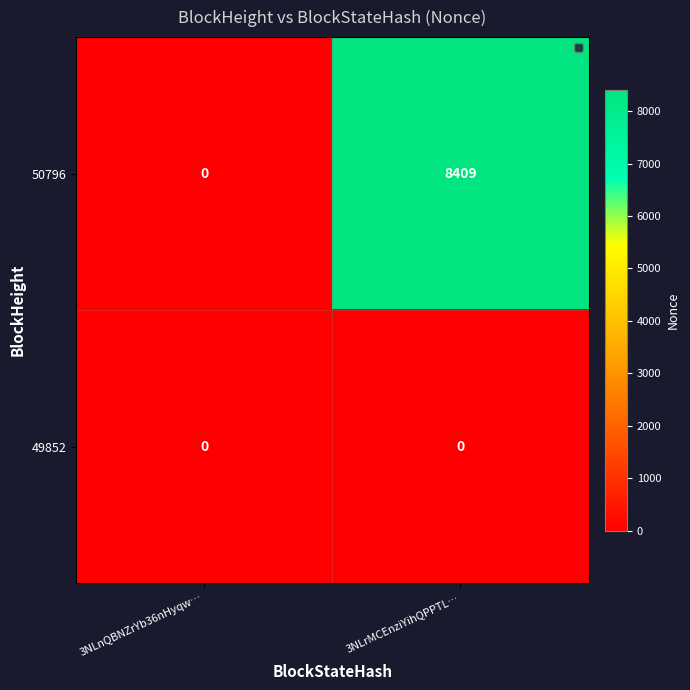

True or false: 50796 has a value of 1931 at 3NLrMCEnziYihQPPTL….

False